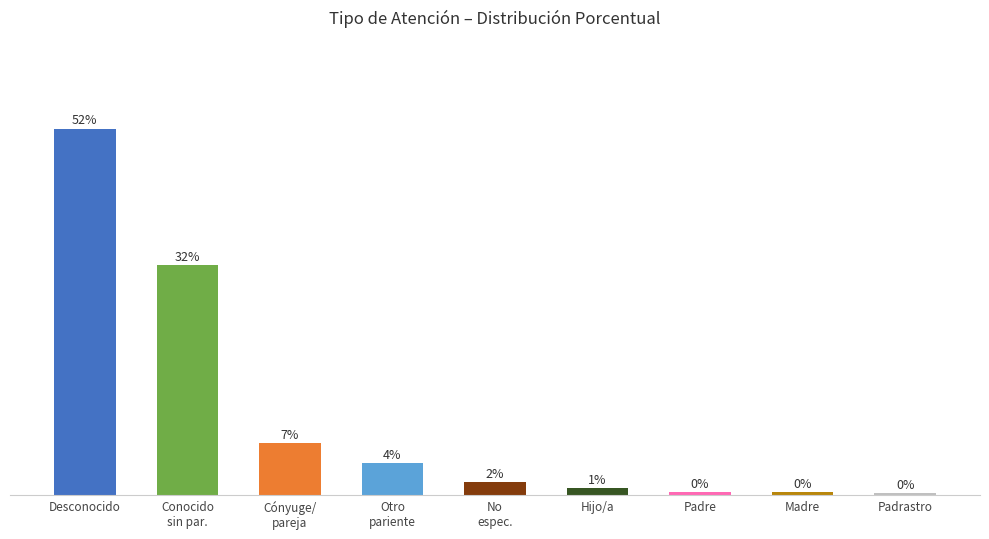

Reading left to right, transcribe all the data shown in this chart.

51.7	32.5	7.3	4.5	1.9	0.9	0.5	0.5	0.2